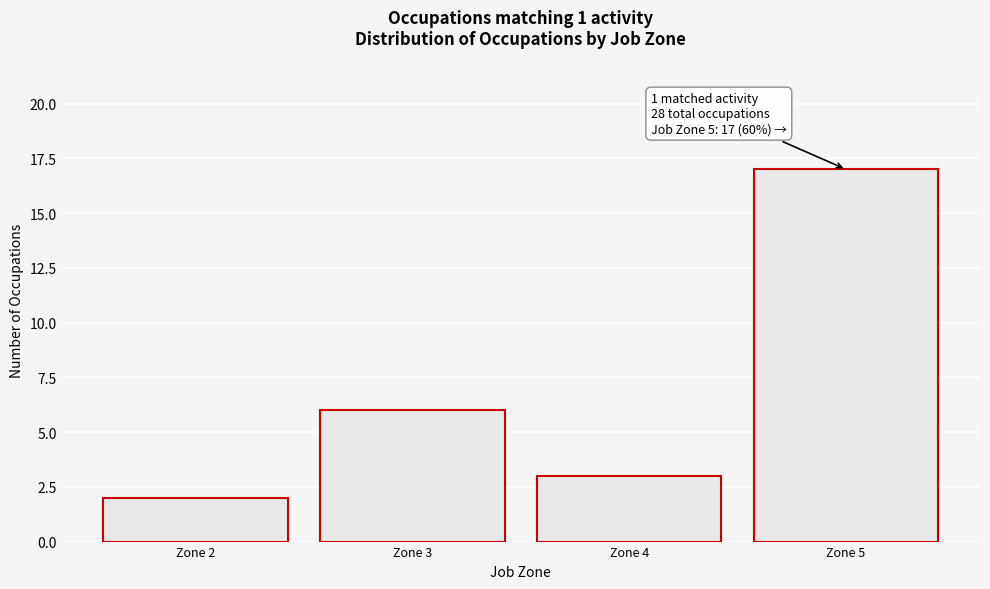

Reading left to right, extract all data points from this chart.

2	6	3	17